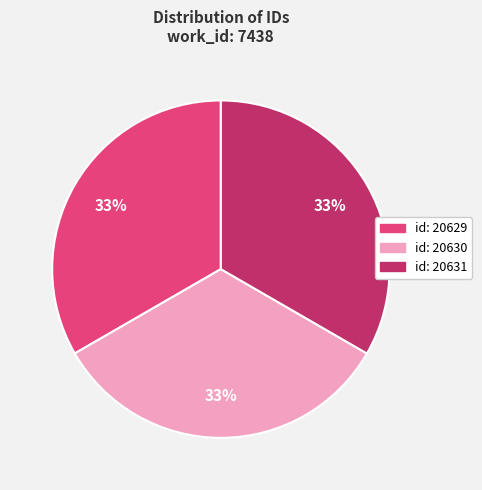

The id: 20630 slice represents 33% of the pie. True or false?

True